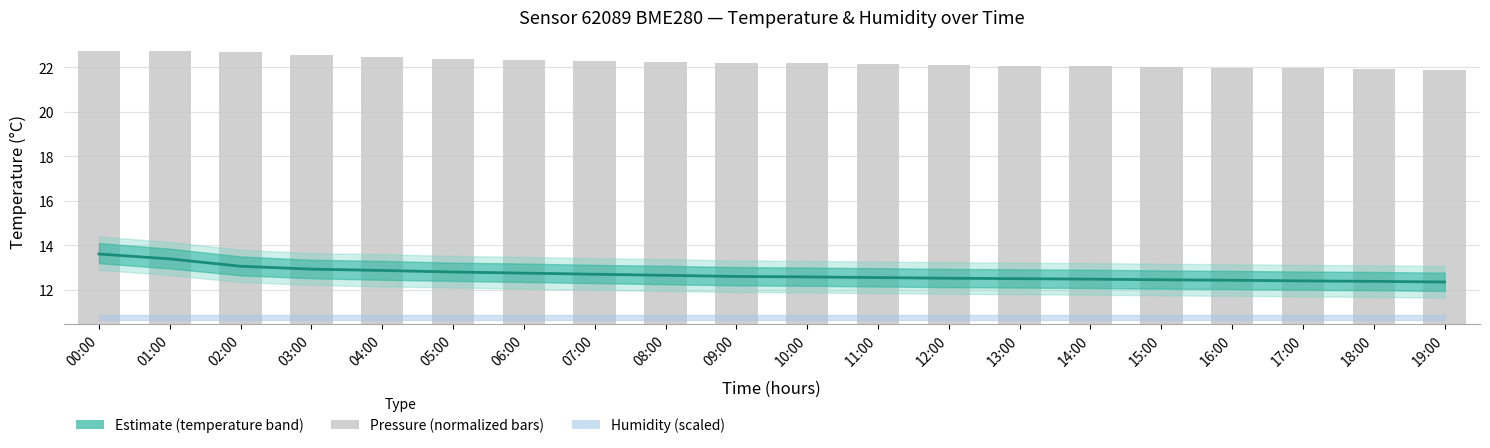

Which label corresponds to the largest value in the chart?

00:00